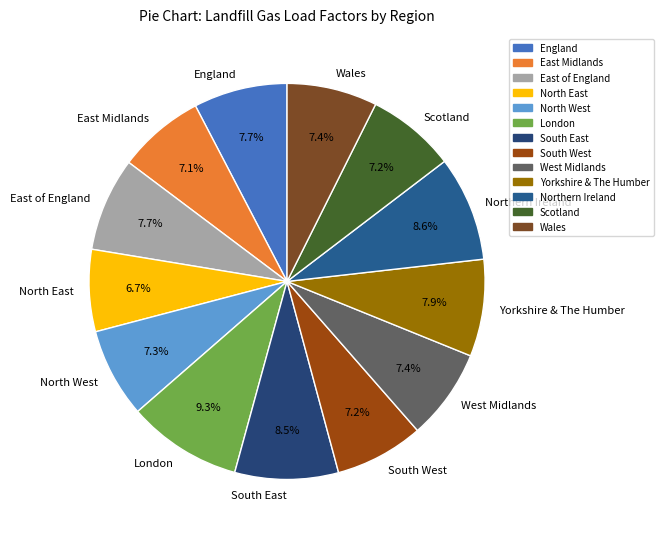

Which slice is the largest?

London